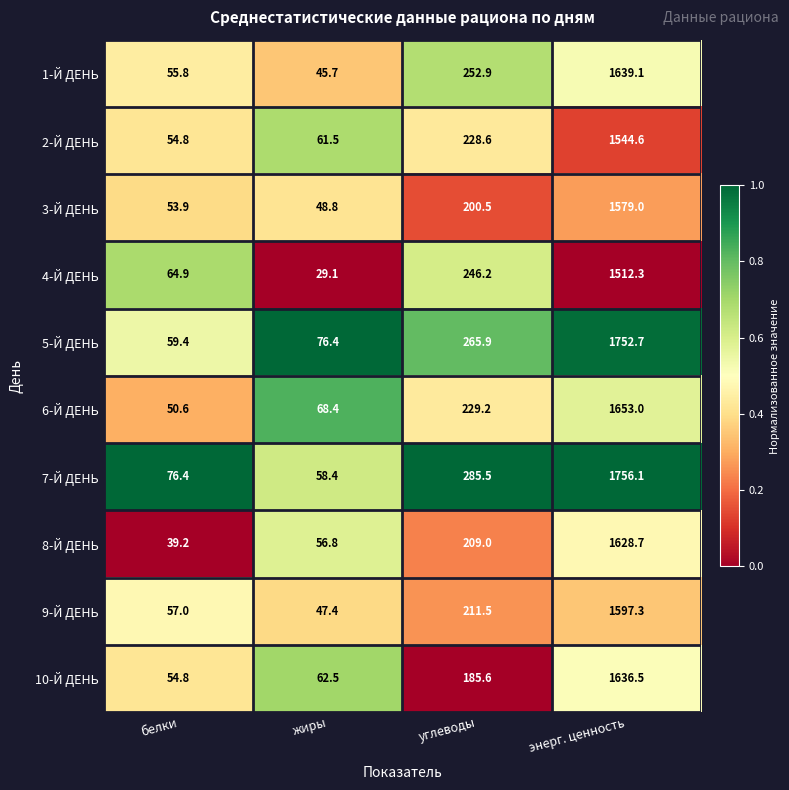

True or false: 9-Й ДЕНЬ has a value of 80.6 at белки.

False